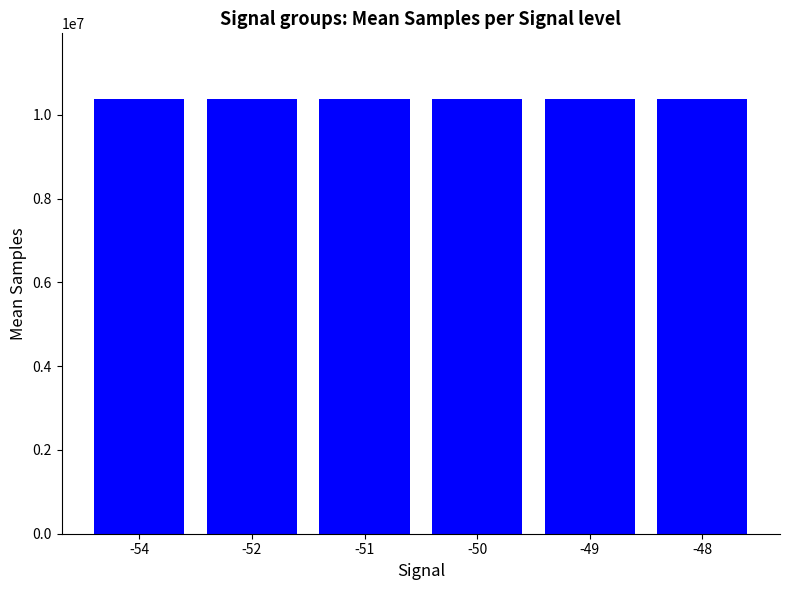

How many values are below 10381189?

3